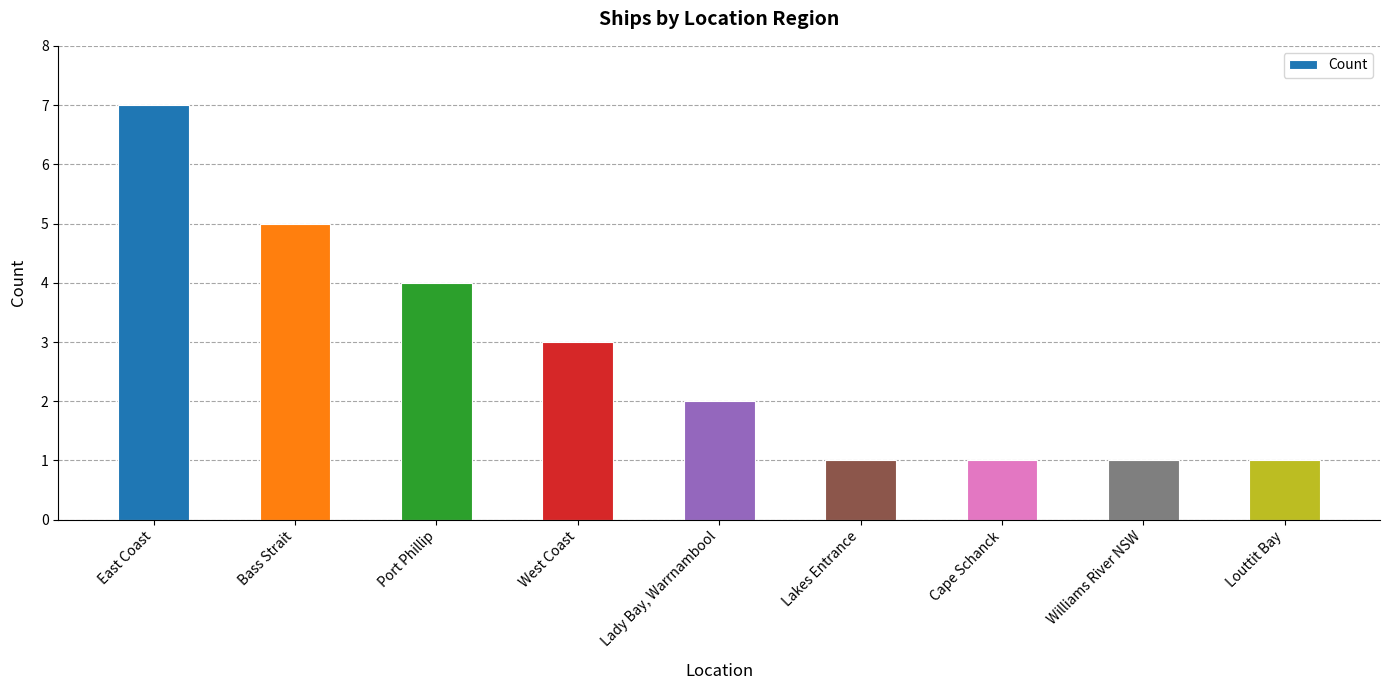

Where does the data first go above 2?

East Coast